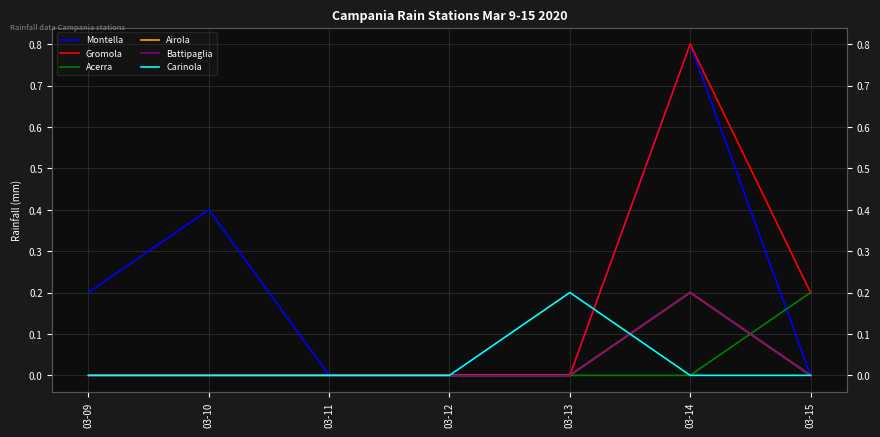

True or false: Gromola has a value of 0.0 at 03-12.

True